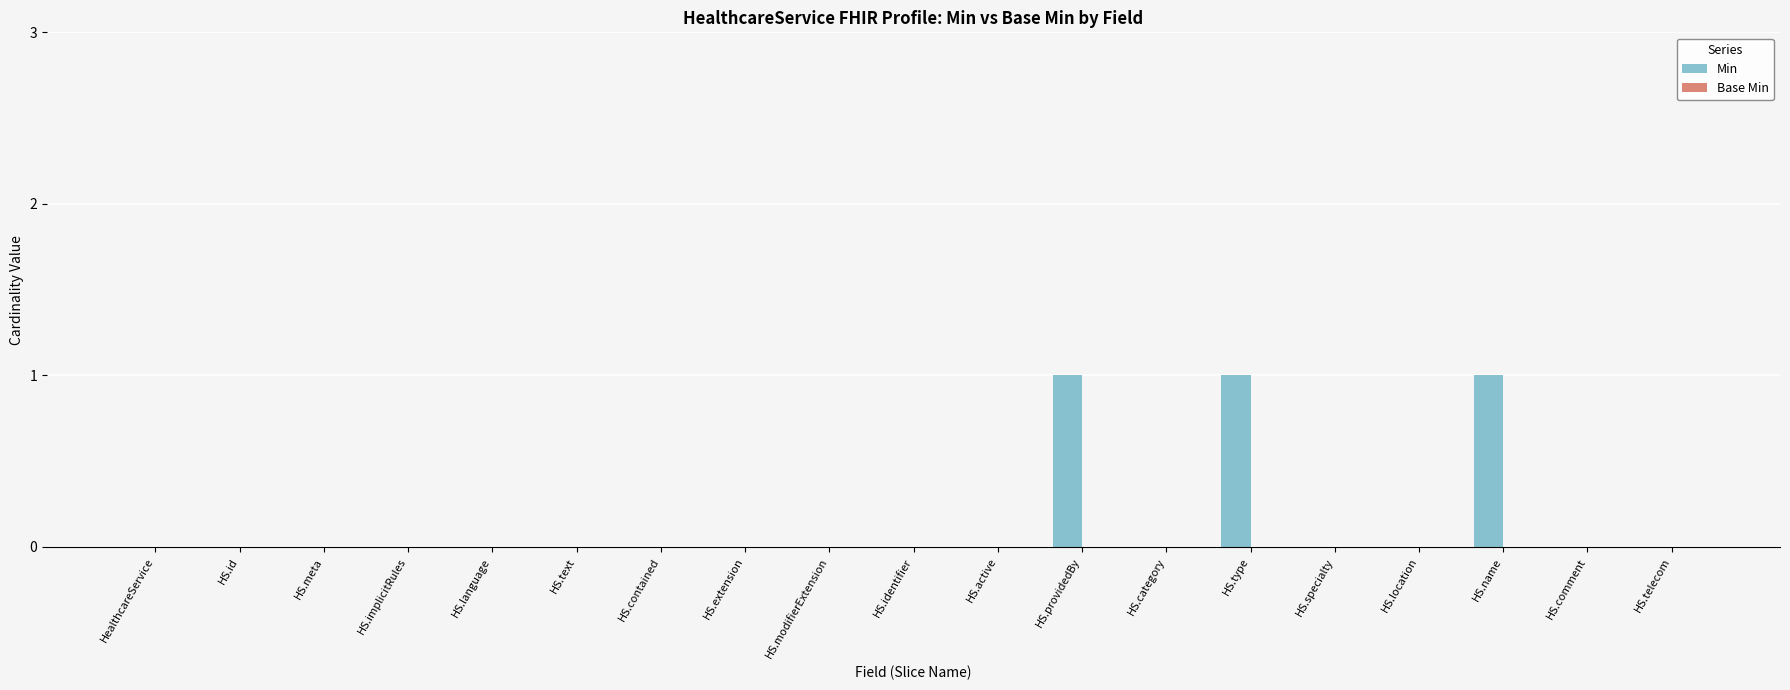

True or false: the data shows 0 at HS.meta.

True